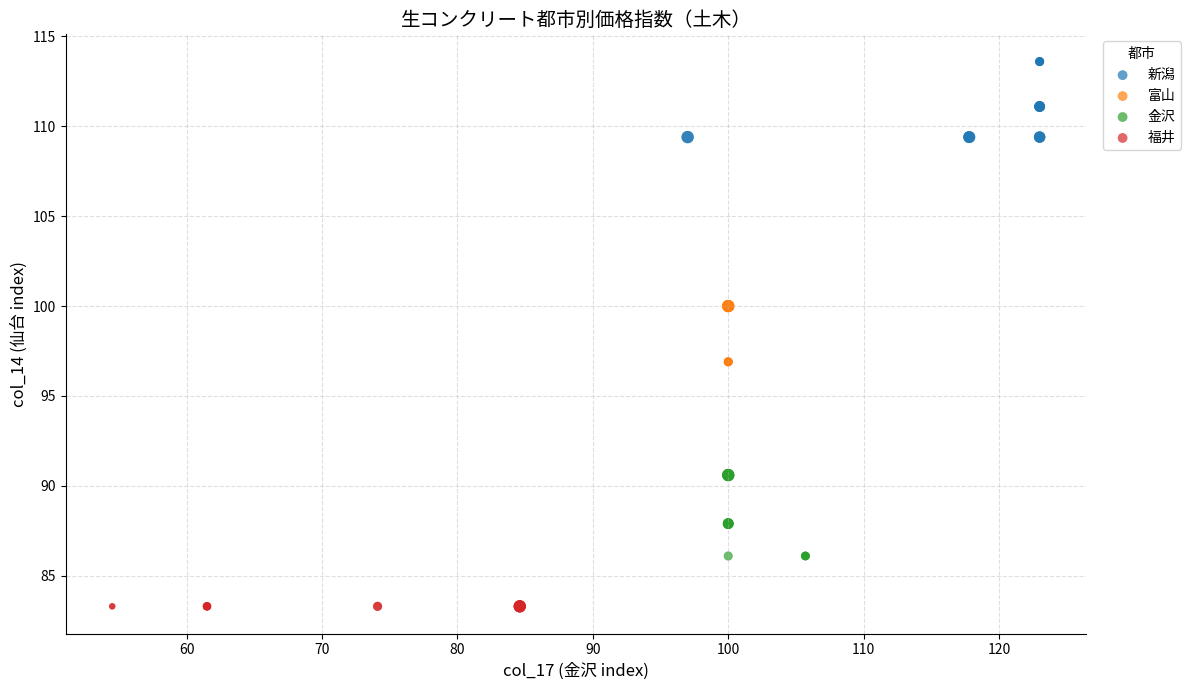

Which series contains the highest Y value?

新潟